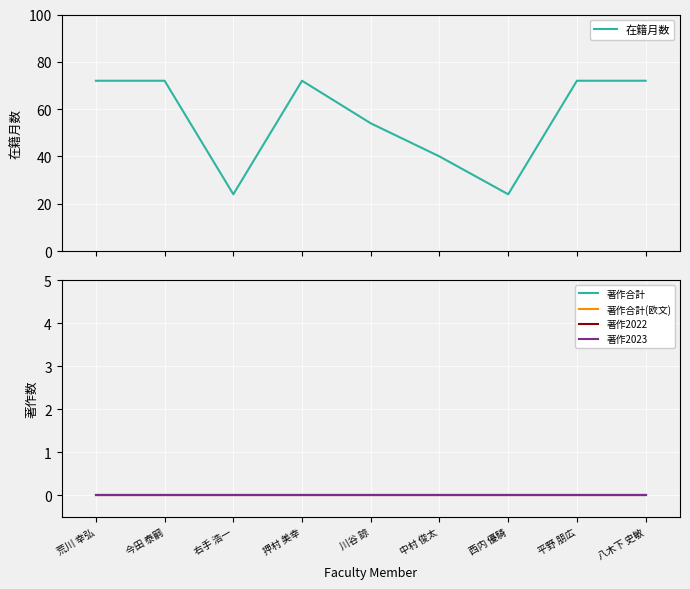

What is the label of the 1st point from the right?

八木下 史敏